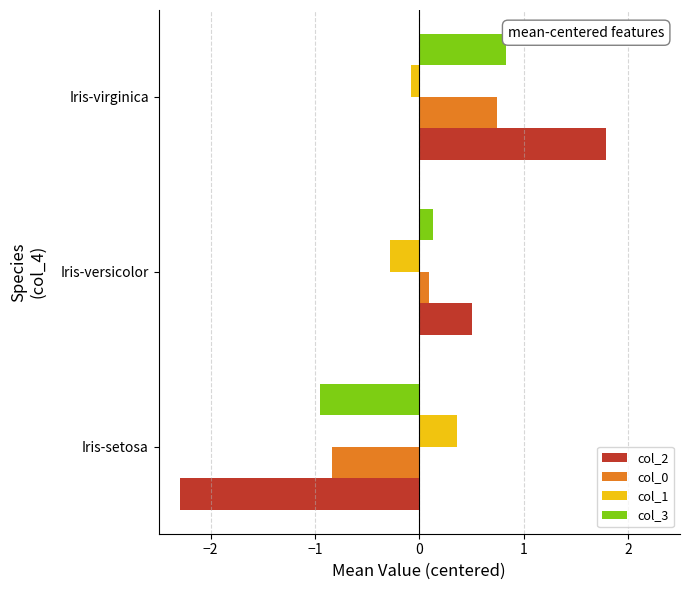

Is the value of col_1 at Iris-setosa greater than the value of col_3 at Iris-setosa?

Yes